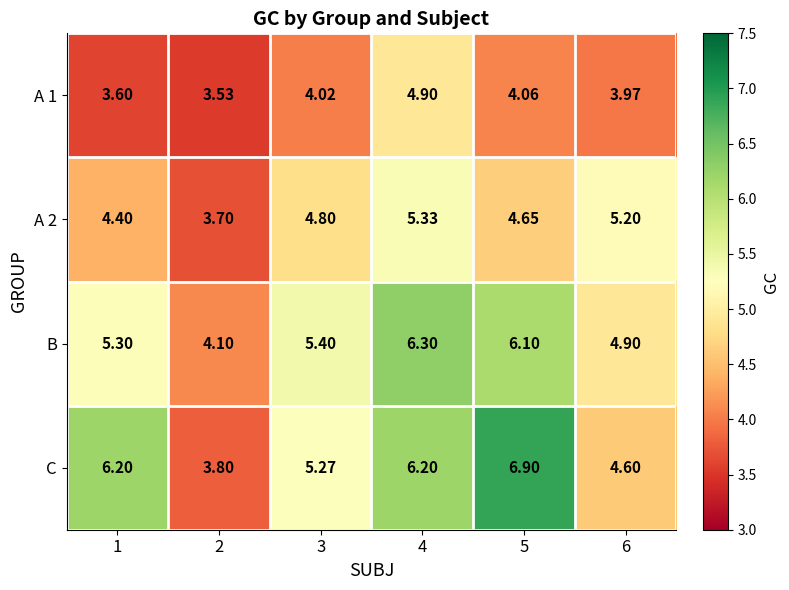

Which series has the largest total across all categories?

C